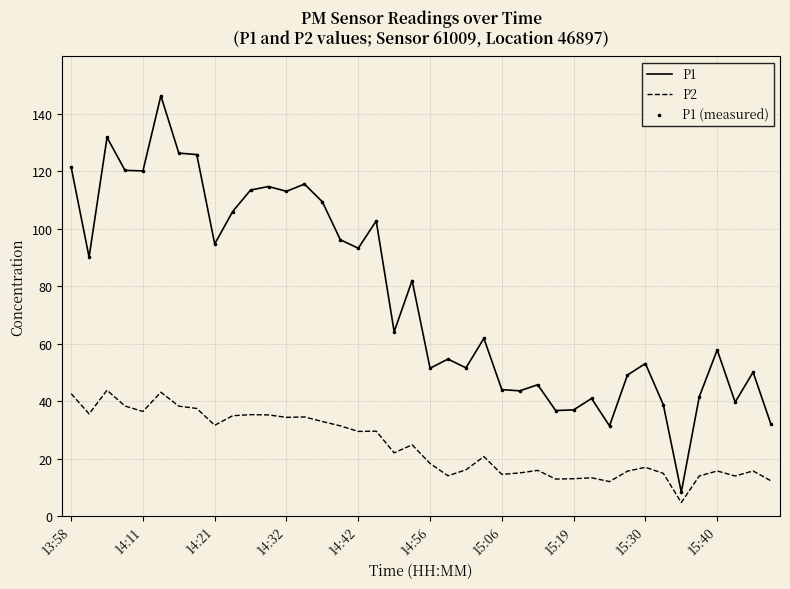

Which series has the largest total across all categories?

P1